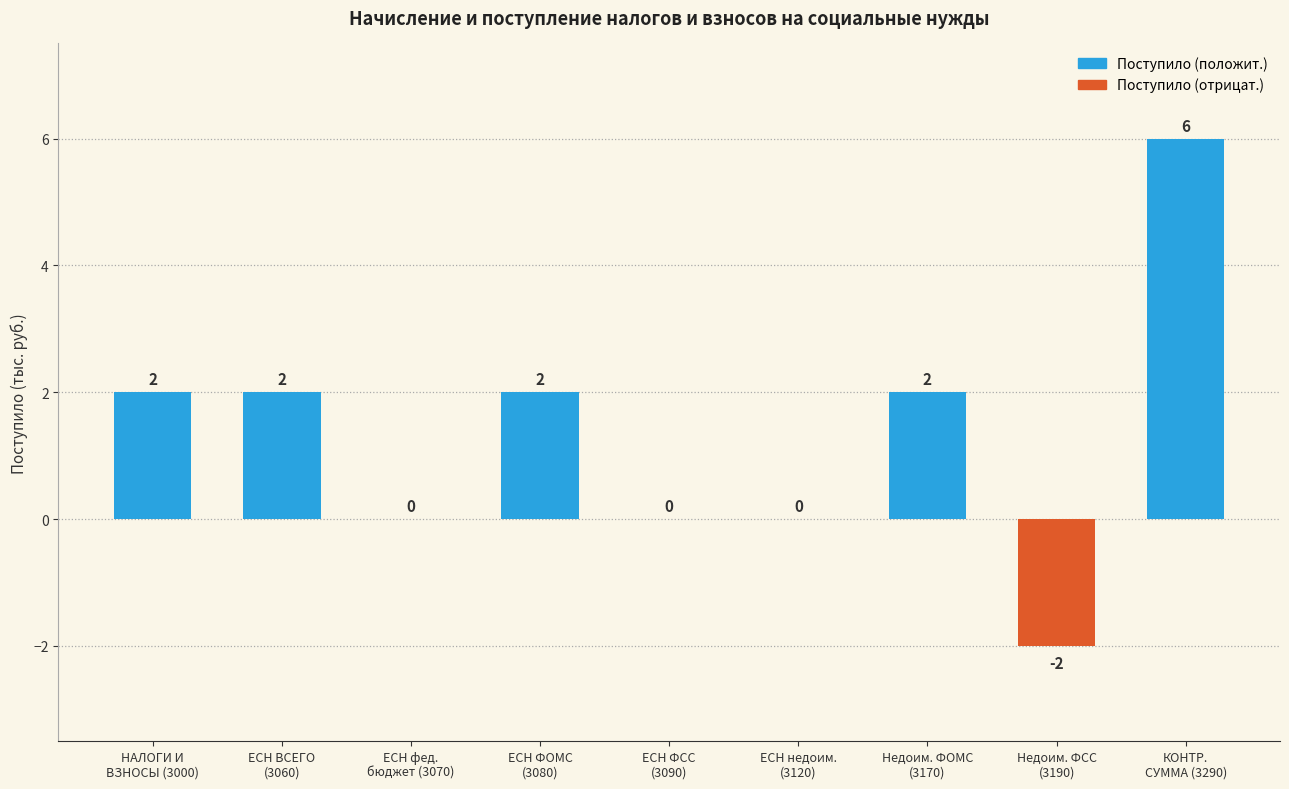

How many values are between 0 and 2?

7